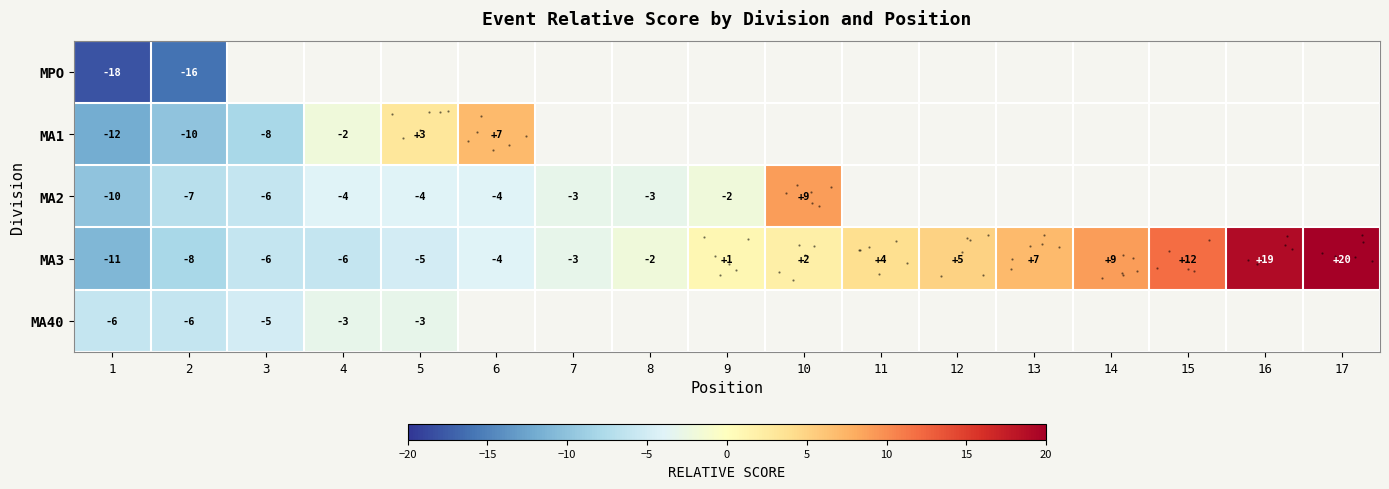

How many distinct data groups are displayed?

5